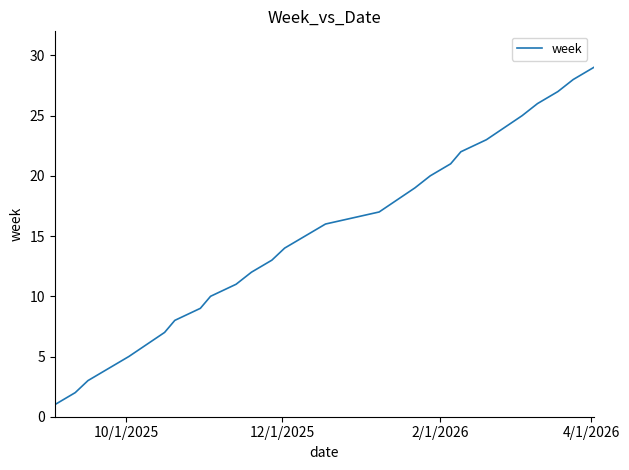

What is the difference between the maximum and minimum values?

28